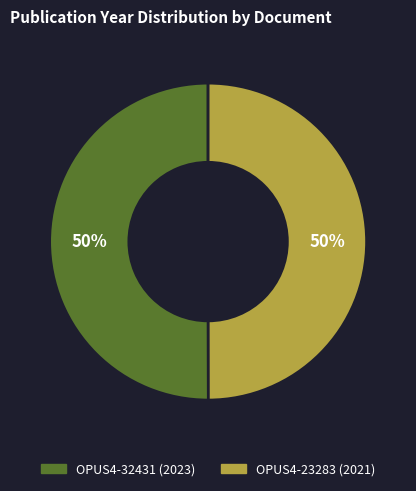

What percentage is the OPUS4-32431 (2023) slice, to the nearest percent?

50%